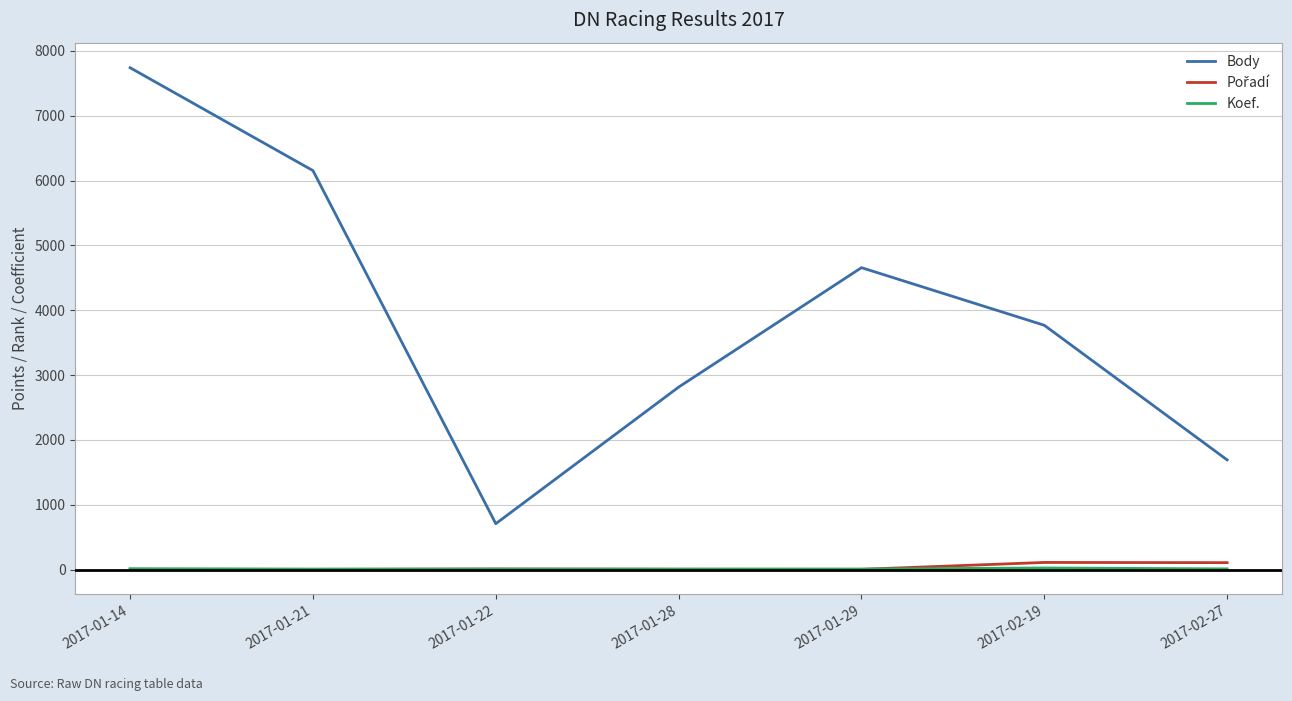

Rank the categories by Body value from lowest to highest.

2017-01-22, 2017-02-27, 2017-01-28, 2017-02-19, 2017-01-29, 2017-01-21, 2017-01-14